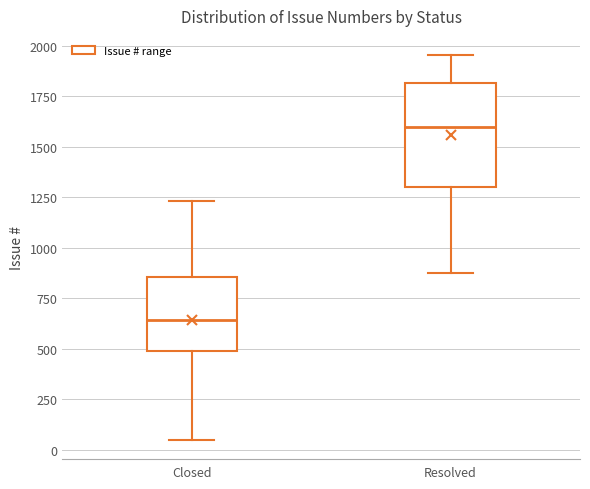

Reading left to right, read every box against the y-axis: the position of its median line, the range the box covers, and the ends of its whiskers. The values are not printed on the chart, so give them approximately, as read against the axis.

Closed: median 650, box 500 to 850, whiskers 50 to 1250
Resolved: median 1600, box 1300 to 1800, whiskers 900 to 1950